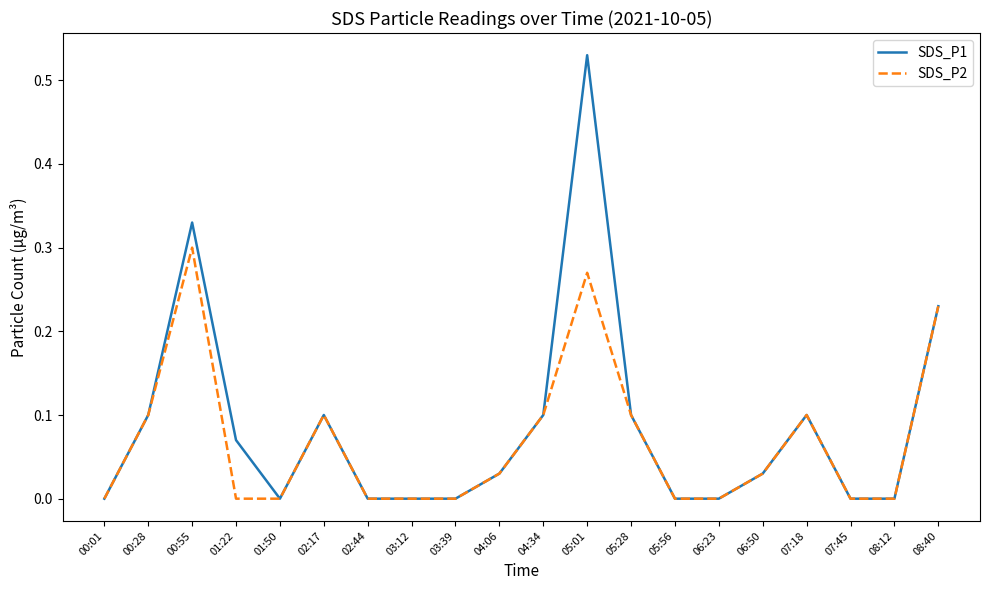

Which series has the largest range (max minus min)?

SDS_P1